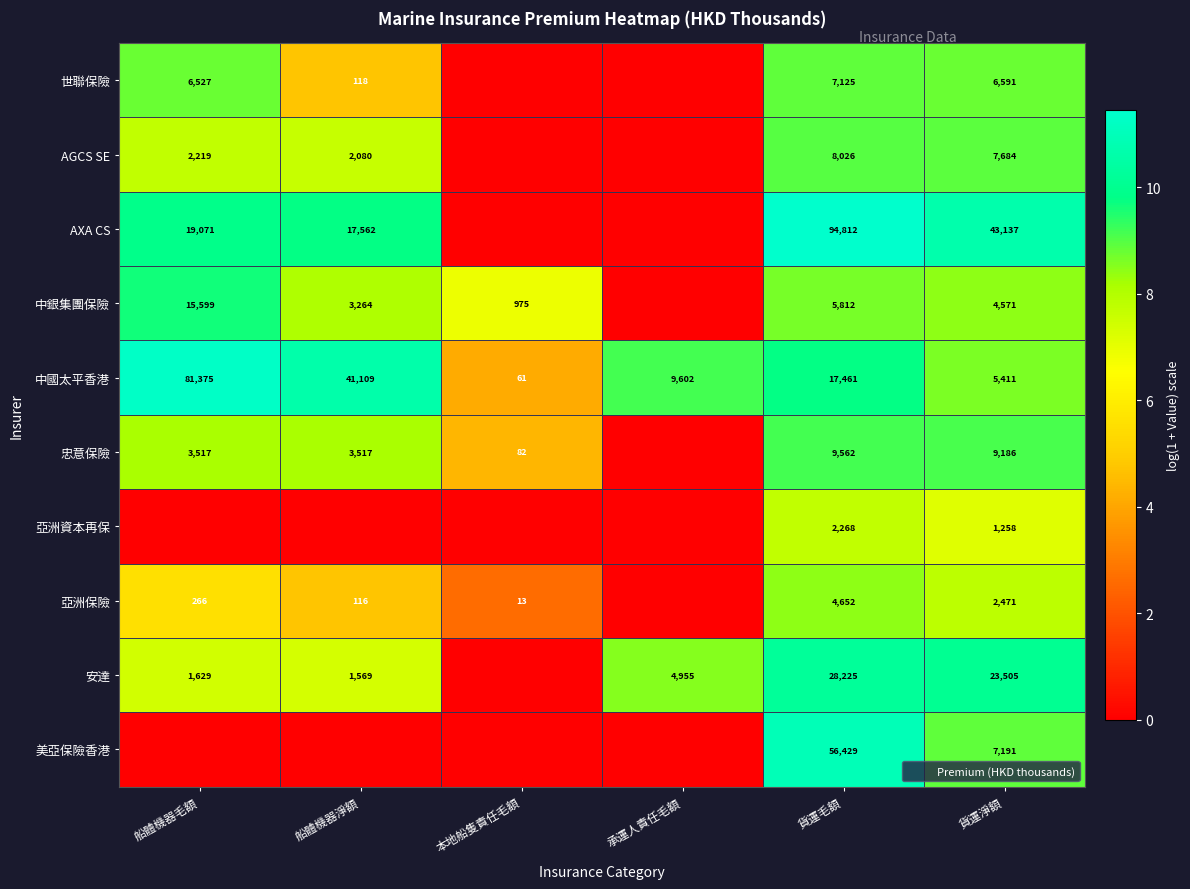

What is the sum of all 安達 values?

43.6